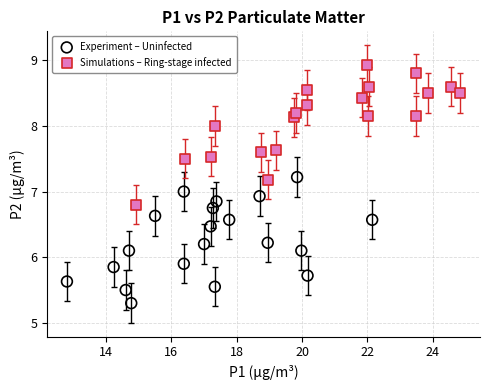

Which series reaches the maximum Y coordinate?

Simulations – Ring-stage infected